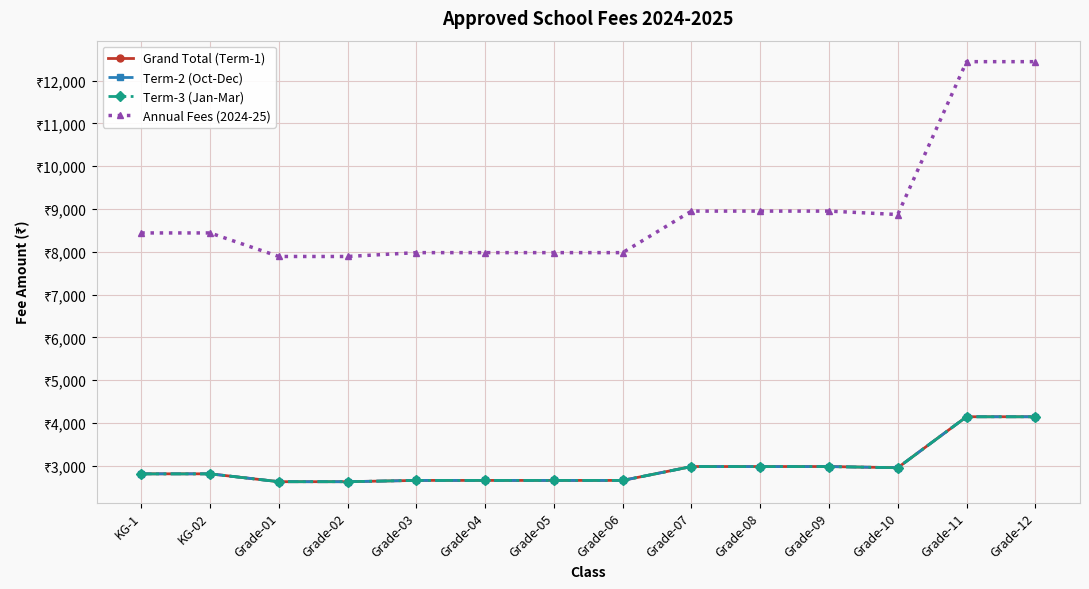

What are all the series names shown in the legend?

Grand Total (Term-1), Term-2 (Oct-Dec), Term-3 (Jan-Mar), Annual Fees (2024-25)